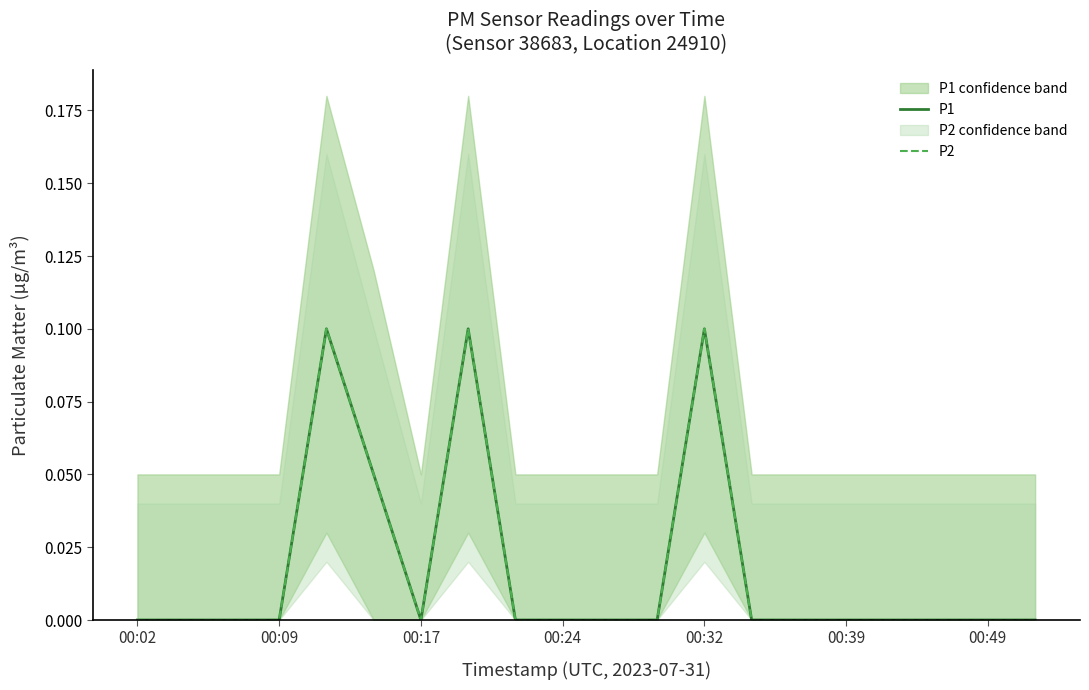

Which series has the widest spread of values?

P1